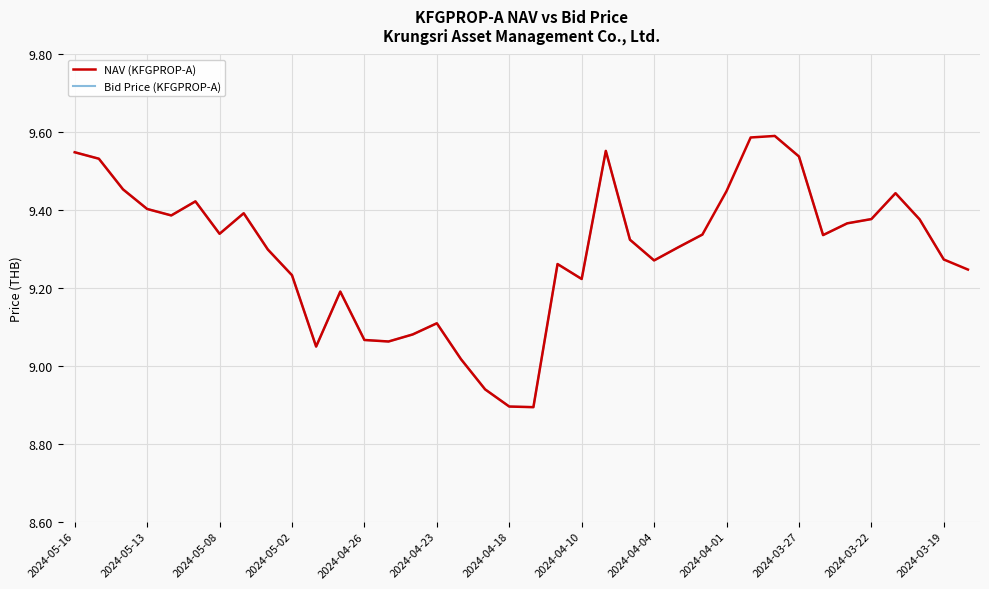

Does the chart display data point markers on the line(s)?

No